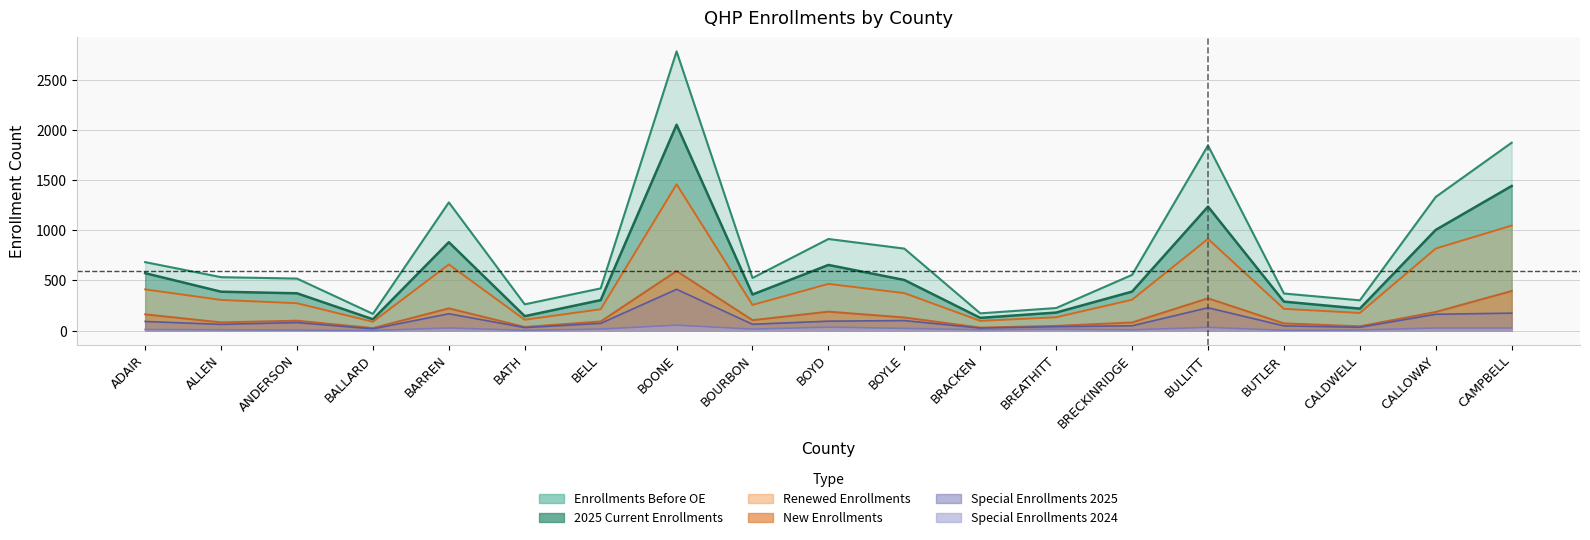

How many interior local peaks does the Renewed Enrollments series have?

4